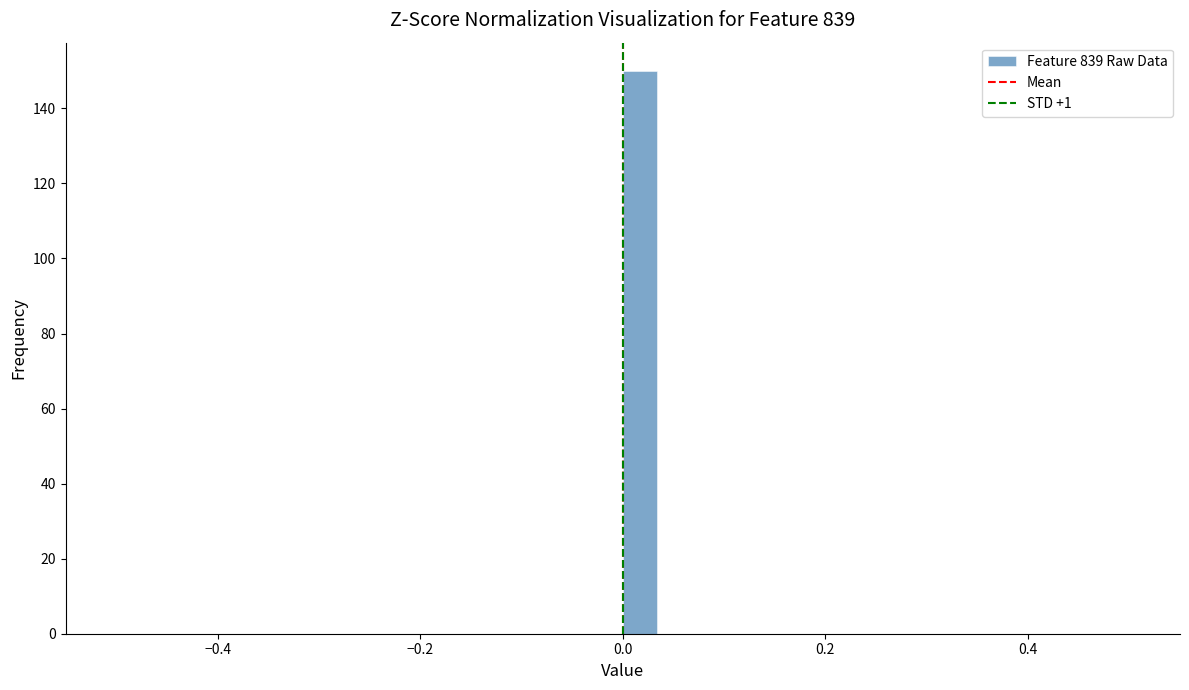

Read against the x-axis, roughly where is the centre of the tallest bar?

0.02